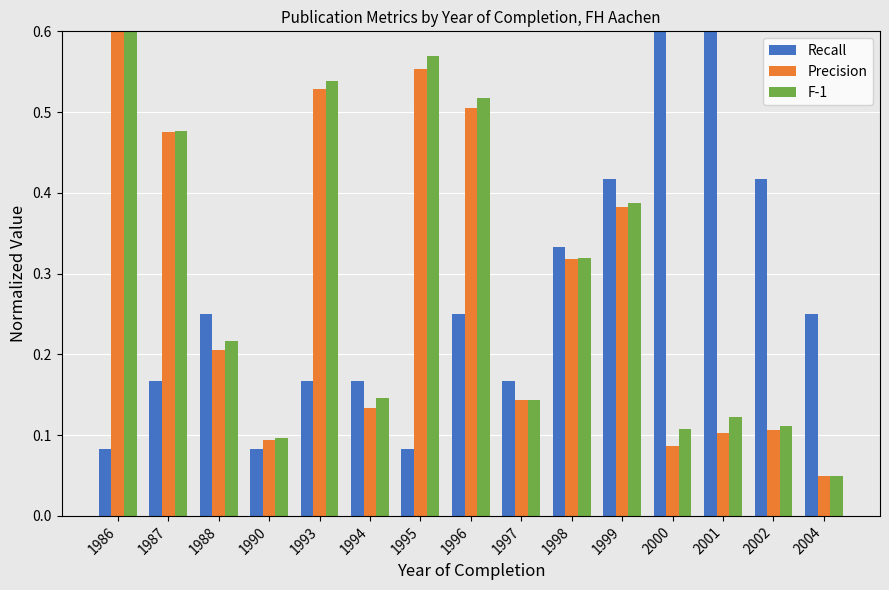

What is the value of the Precision bar at the 10th from the left?

0.3